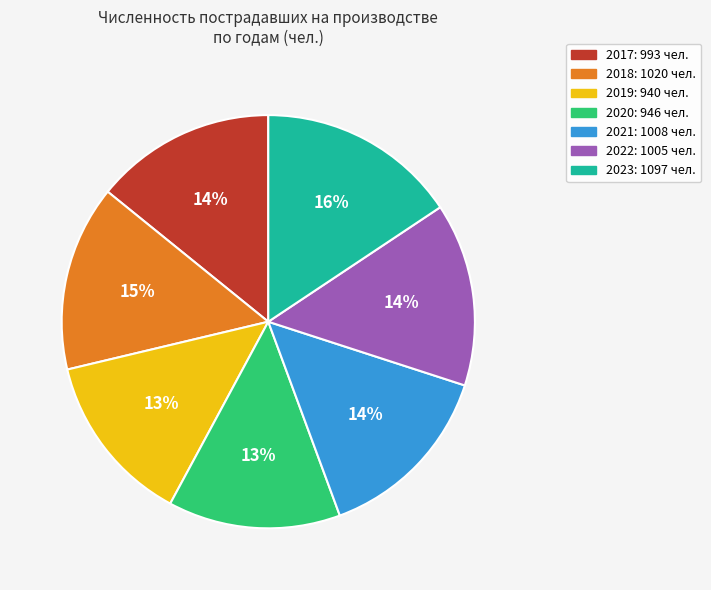

Is it true that 2017 is 29% of the pie?

False